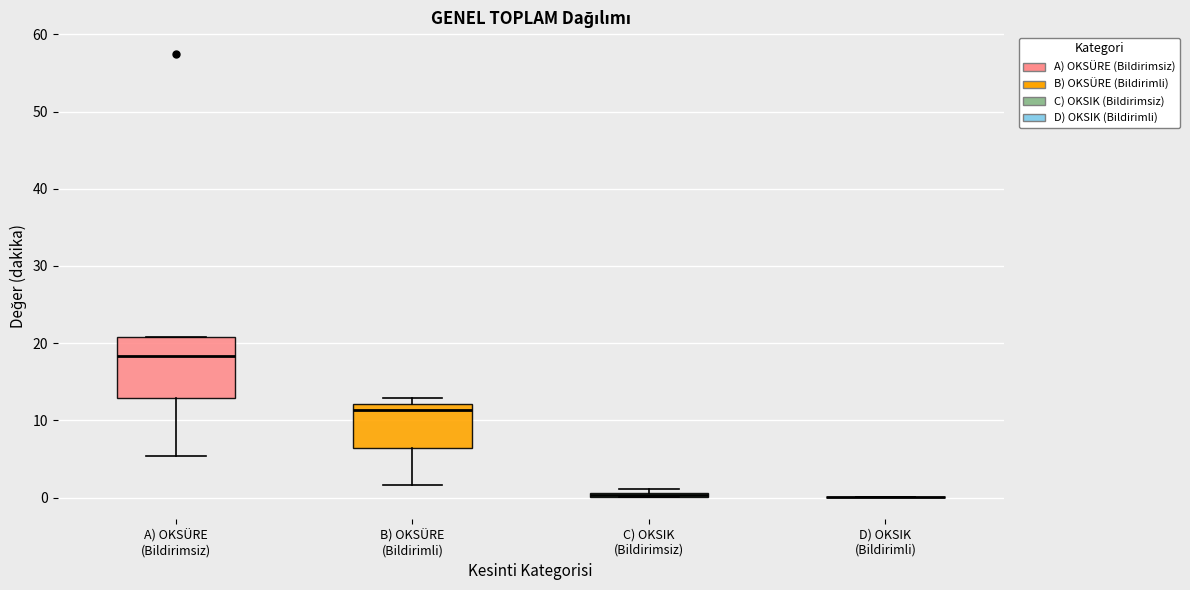

Where is the lower edge of the box for C) OKSIK (Bildirimsiz) on the y-axis? The values are not printed on the chart, so give them approximately, as read against the axis.

0